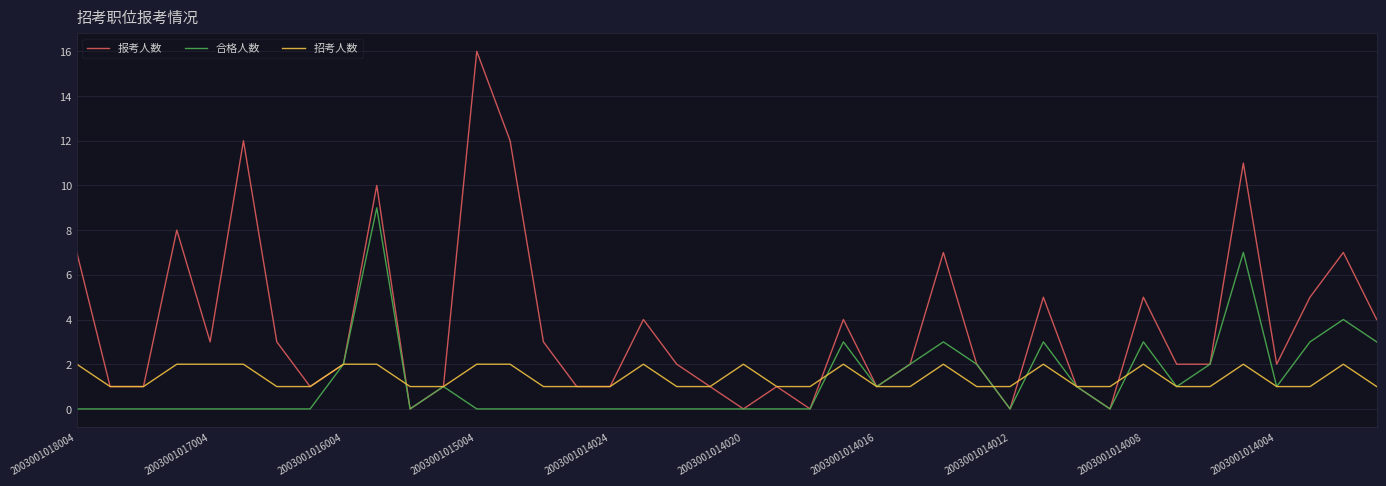

How many lines are shown in the chart?

3